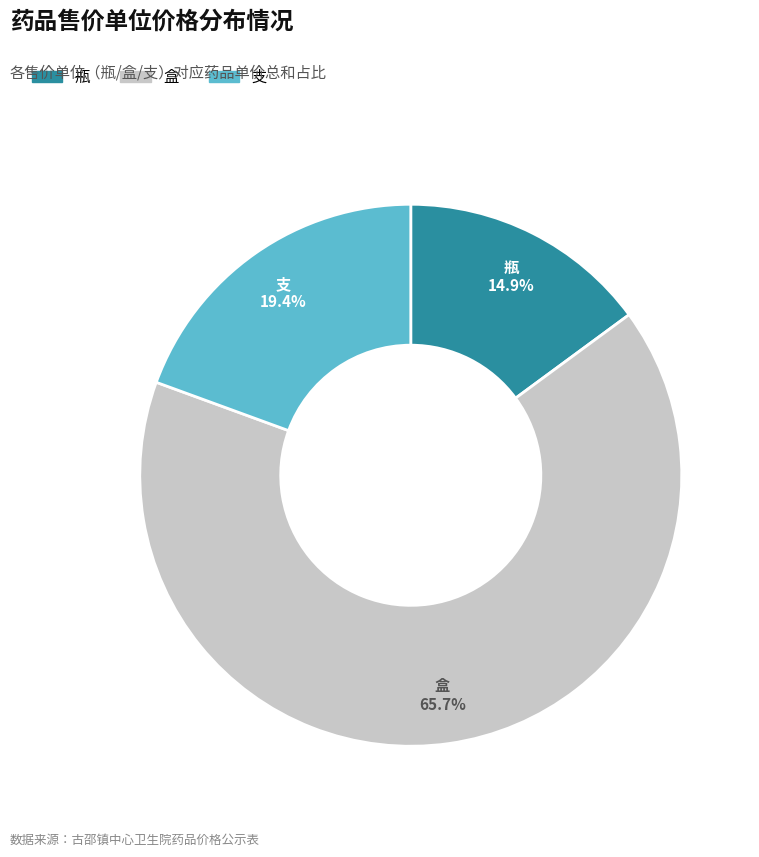

How much of the chart is everything except 盒?

34.3%